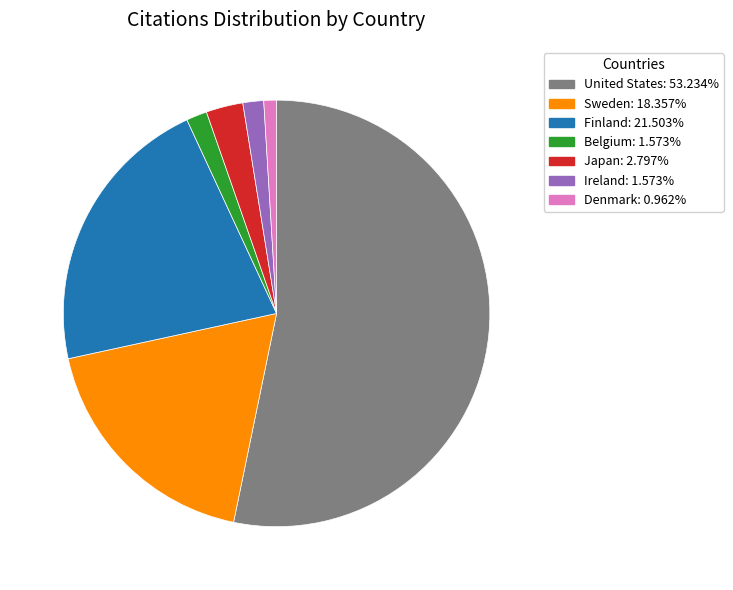

Is it true that Sweden is 9% of the pie?

False